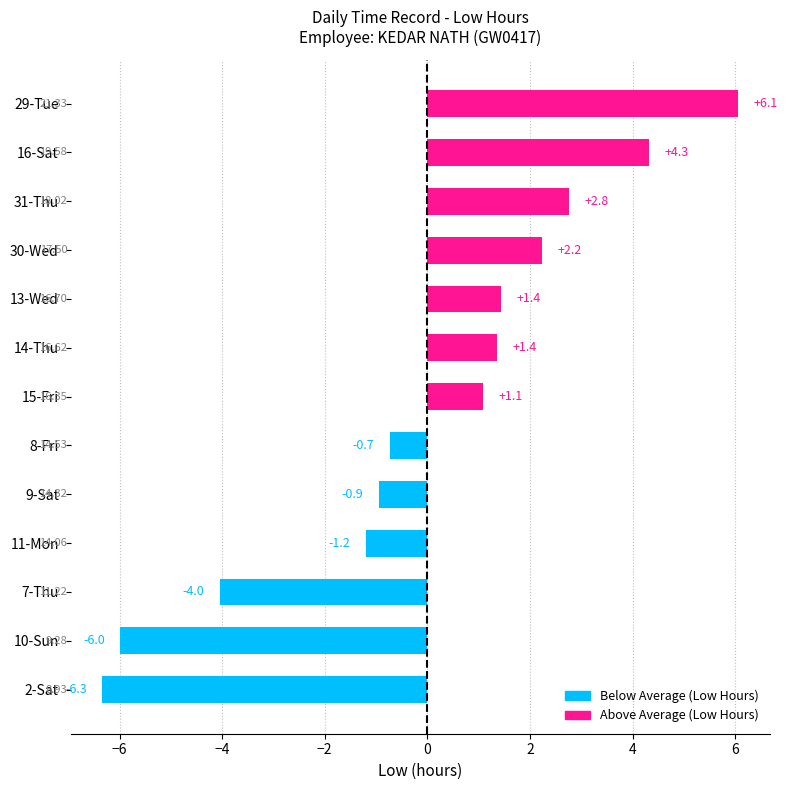

Count the number of values greater than 1.

7